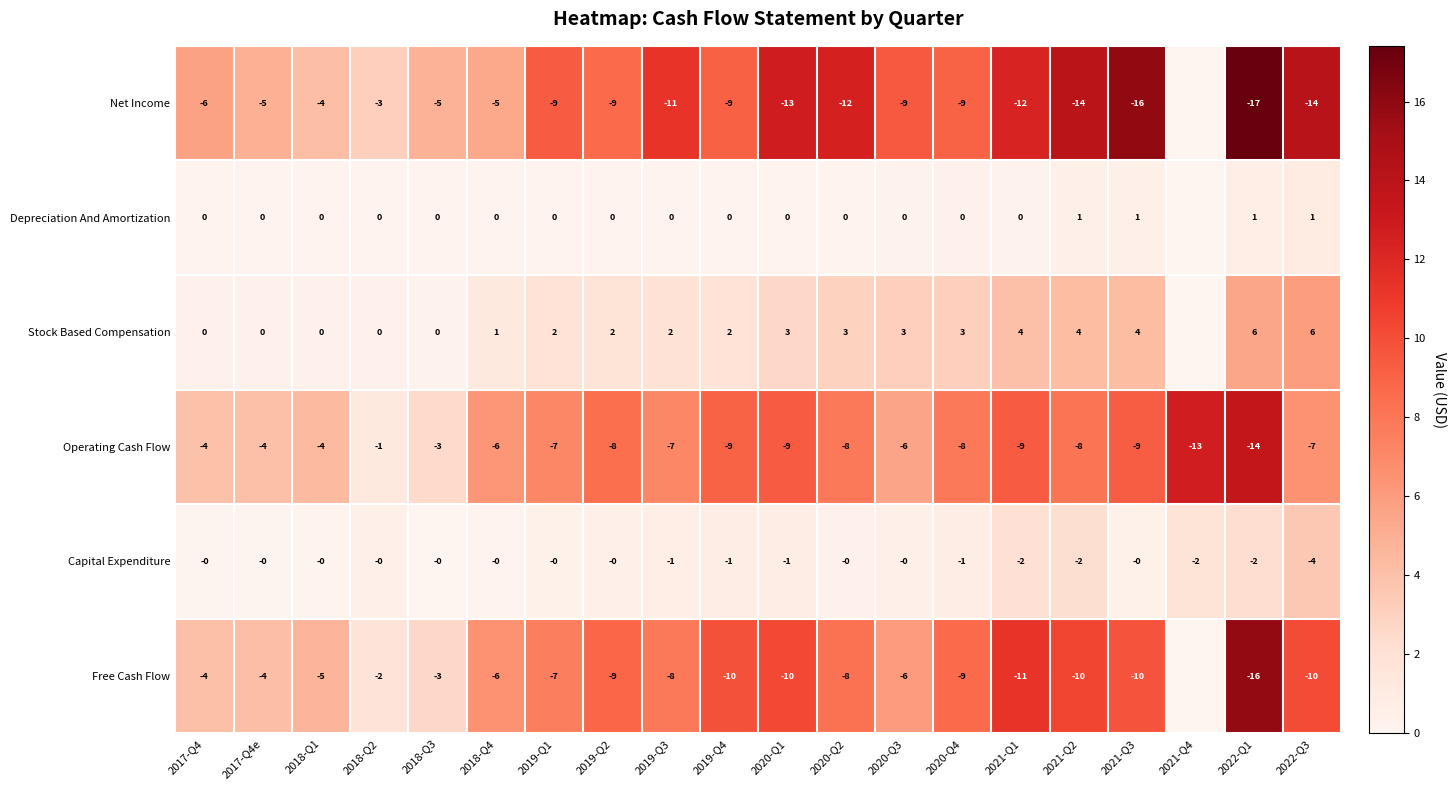

Where does the Operating Cash Flow series first go above -7?

2017-Q4